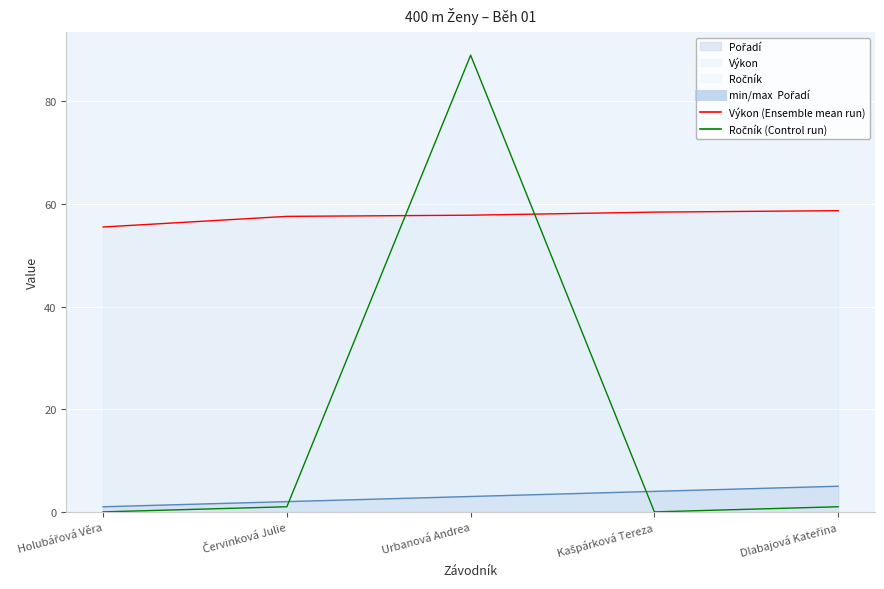

What is the difference between the second highest and second lowest values in the Výkon series?

0.8